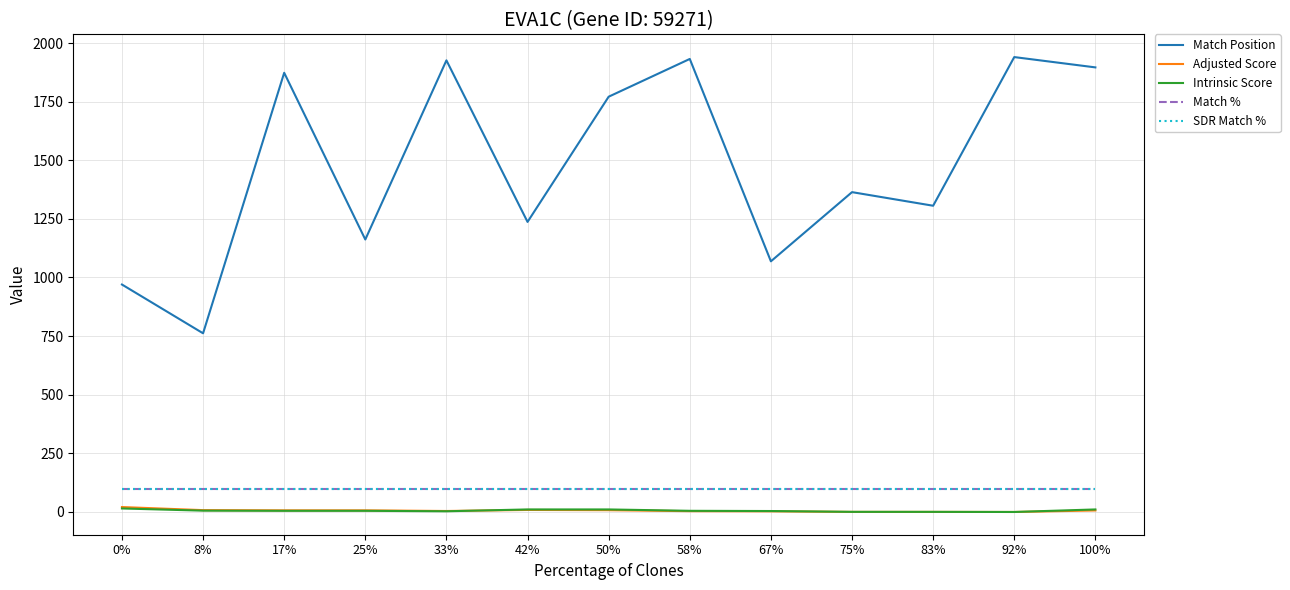

Is this an area chart (filled region under the line)?

No